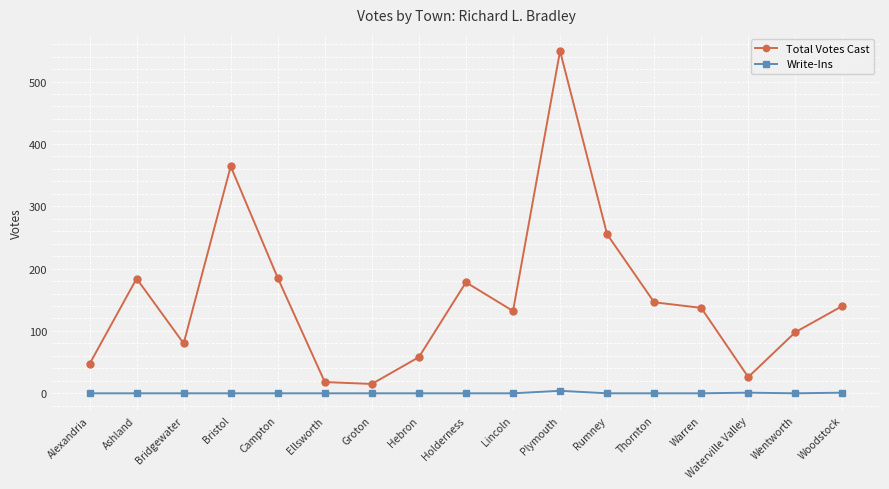

The value of Total Votes Cast at Holderness is 178. True or false?

True